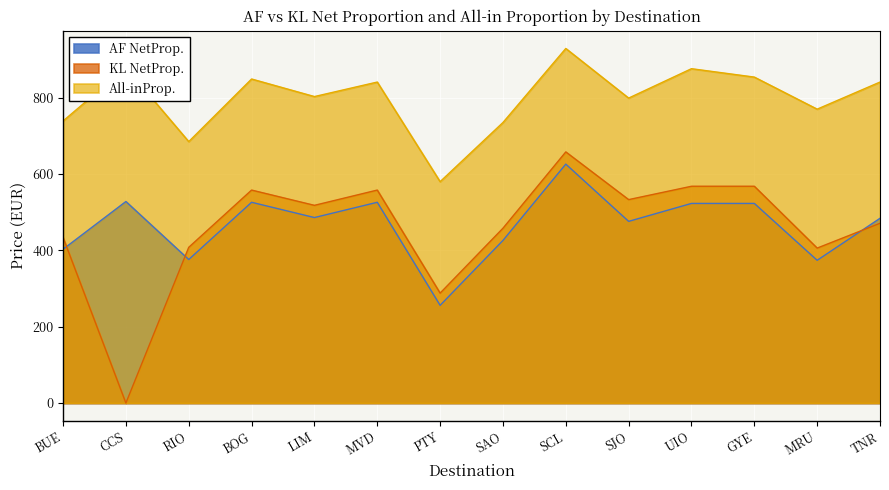

True or false: AF NetProp. and KL NetProp. intersect in this chart.

True